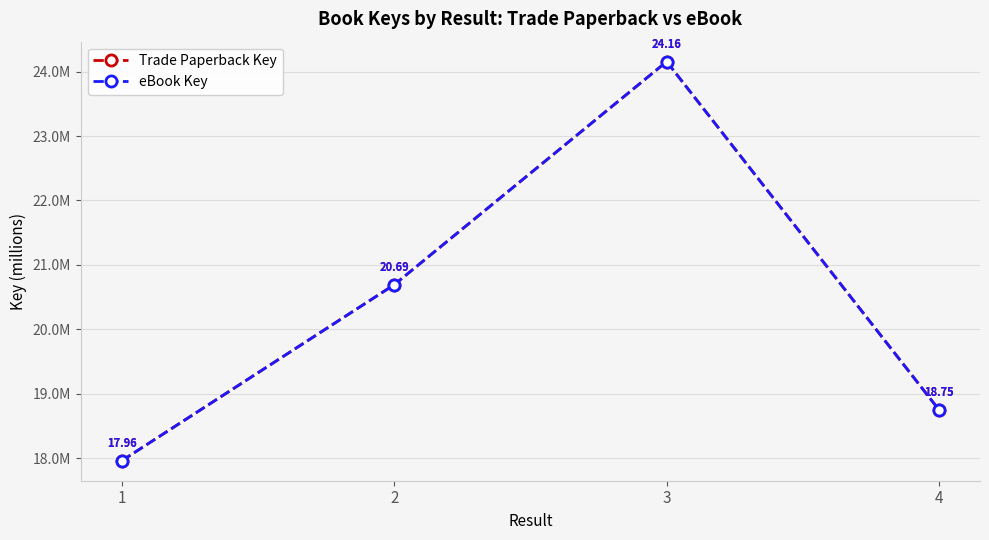

At which category does the chart reach its peak across all series?

3